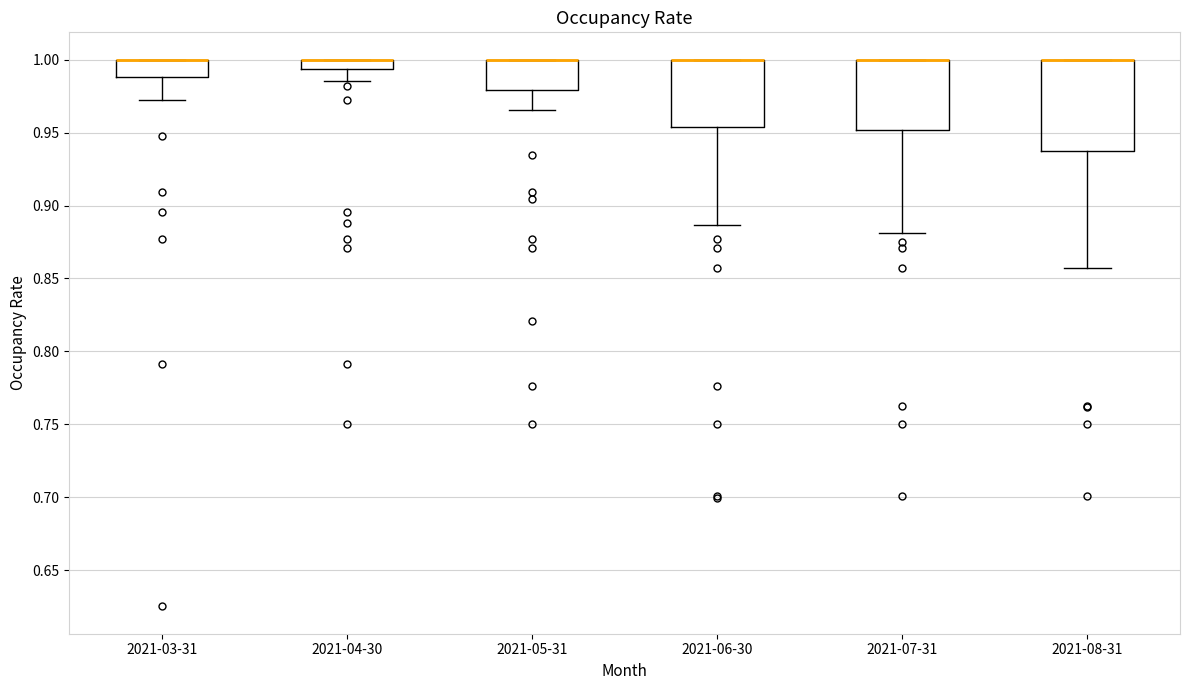

Where is the lower edge of the box for 2021-08-31 on the y-axis? The values are not printed on the chart, so give them approximately, as read against the axis.

0.940